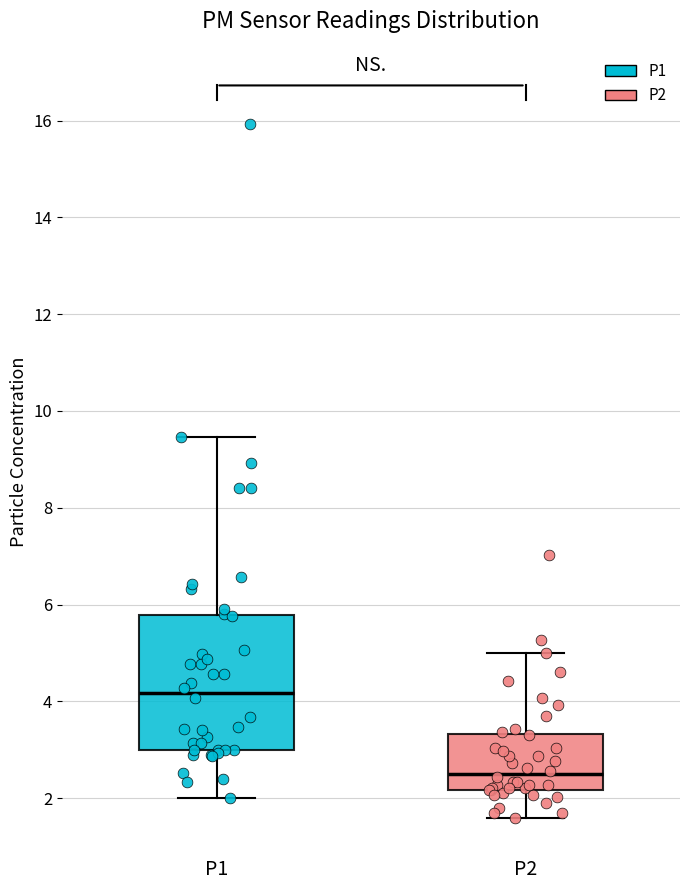

Comparing the boxes themselves (not the whiskers), which one is the tallest?

P1